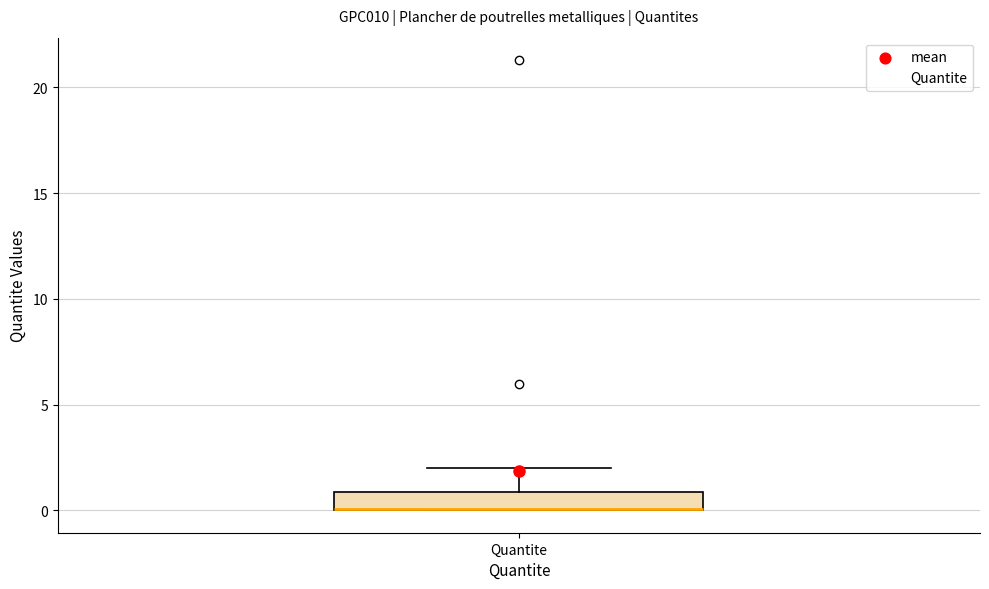

Transcribe this box plot: give where the median line is, the range the box spans, and where the two whiskers end, as read against the y-axis. The values are not printed on the chart, so give them approximately, as read against the axis.

median 0 (drawn on the box's lower edge), box 0 to 1, whiskers 0 to 2